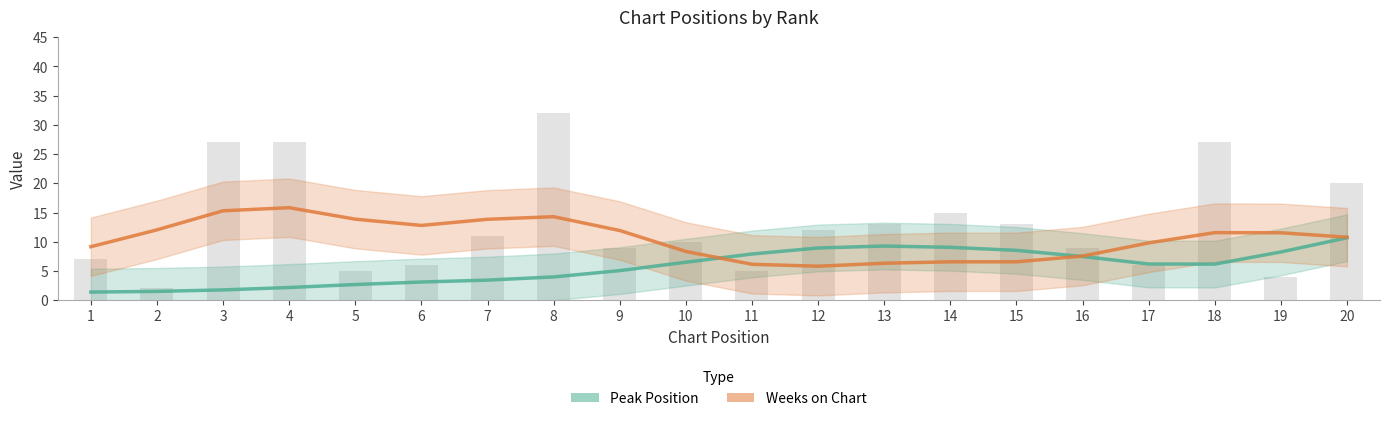

Which series has the largest total across all categories?

Weeks on Chart